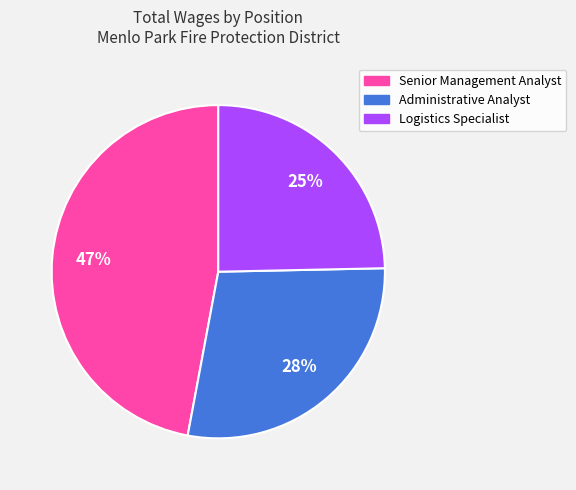

Do Logistics Specialist and Administrative Analyst together represent more than half of the pie?

Yes